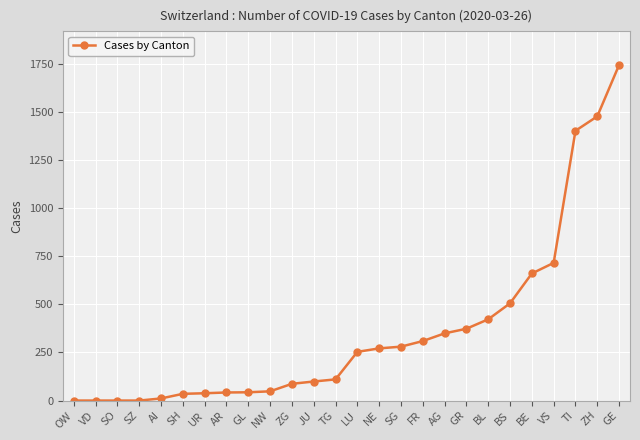

What is the label of the 7th point from the right?

BL